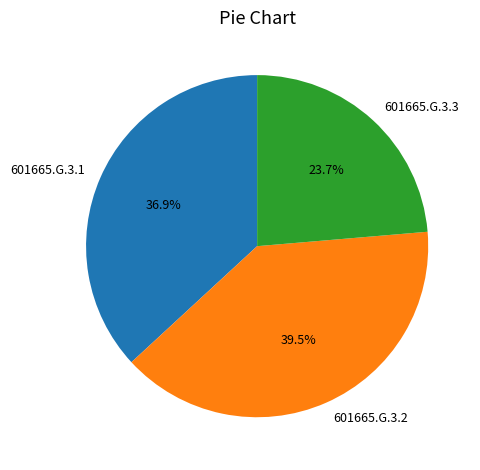

Do 601665.G.3.2 and 601665.G.3.1 together represent more than half of the pie?

Yes